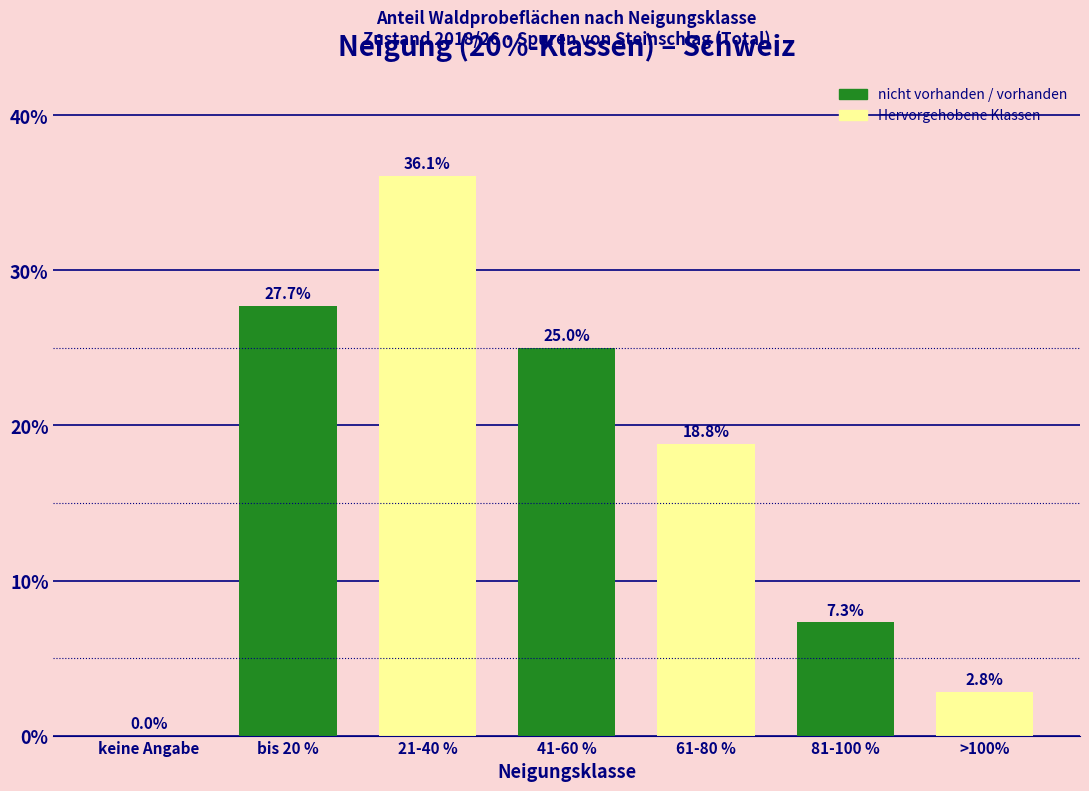

Reading left to right, extract all data points from this chart.

keine Angabe=0.0	bis 20 %=27.7	21-40 %=36.1	41-60 %=25.0	61-80 %=18.8	81-100 %=7.3	>100%=2.8